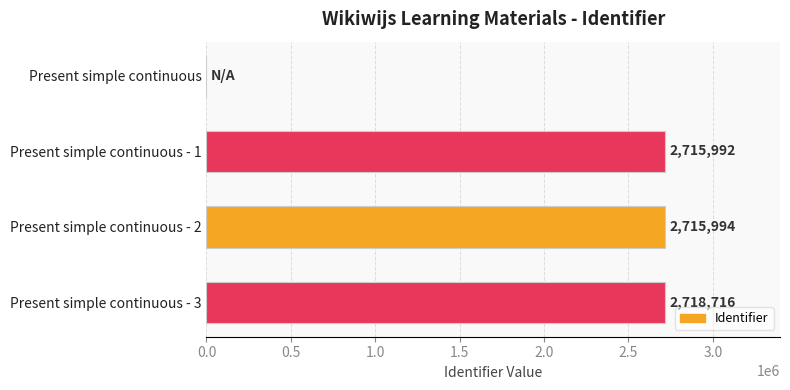

What is the sum of all values?

8150702